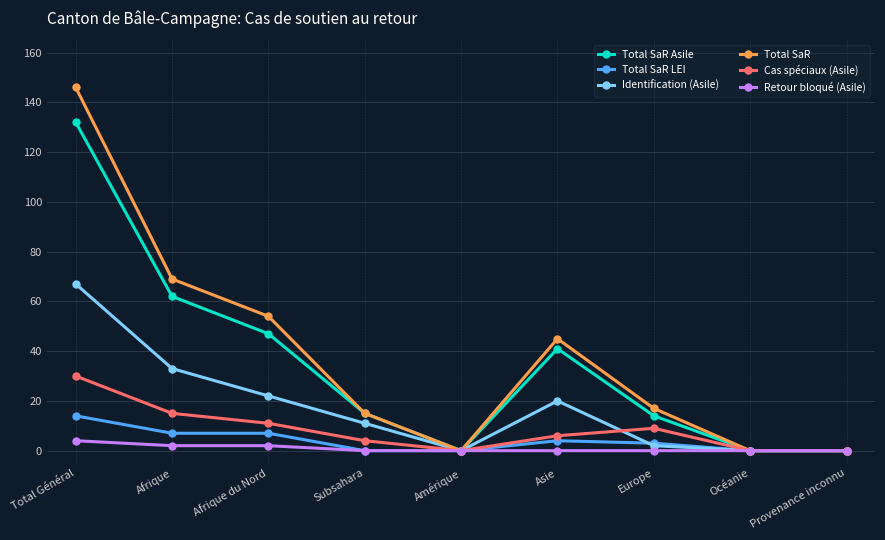

Which series has the widest spread of values?

Total SaR